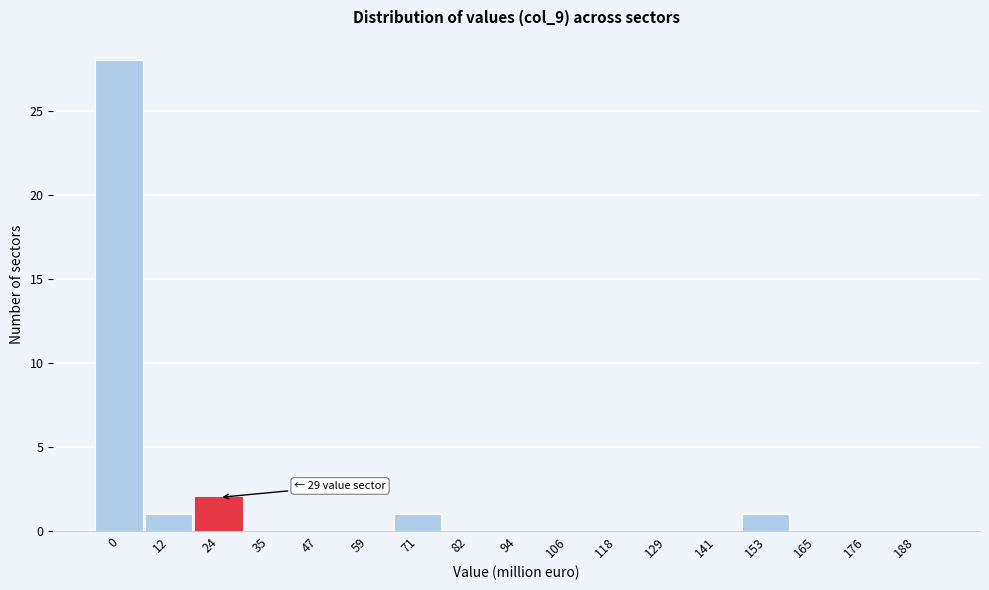

Reading left to right, list all the values displayed in this chart.

0=28	12=1	24=2	35=0	47=0	59=0	71=1	82=0	94=0	106=0	118=0	129=0	141=0	153=1	165=0	176=0	188=0